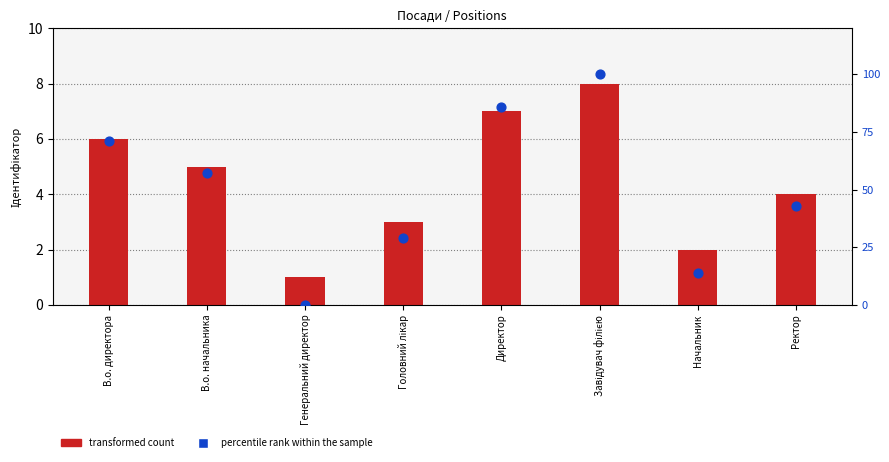

Which series reaches the minimum Y coordinate?

percentile rank within the sample